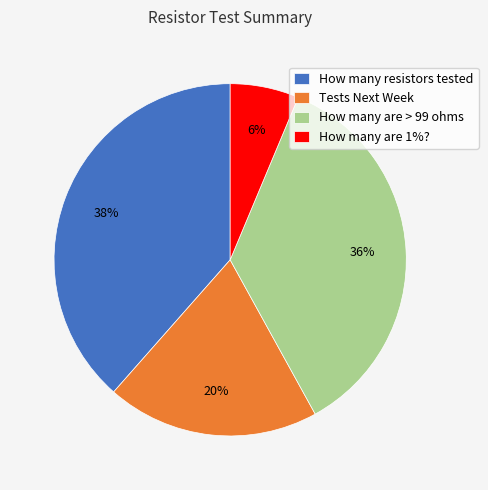

Is How many are 1%? the majority of the pie?

No